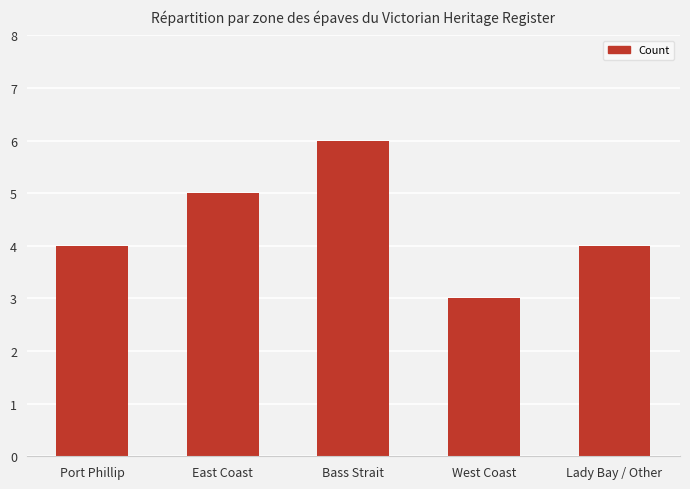

True or false: the data shows 3 at West Coast.

True